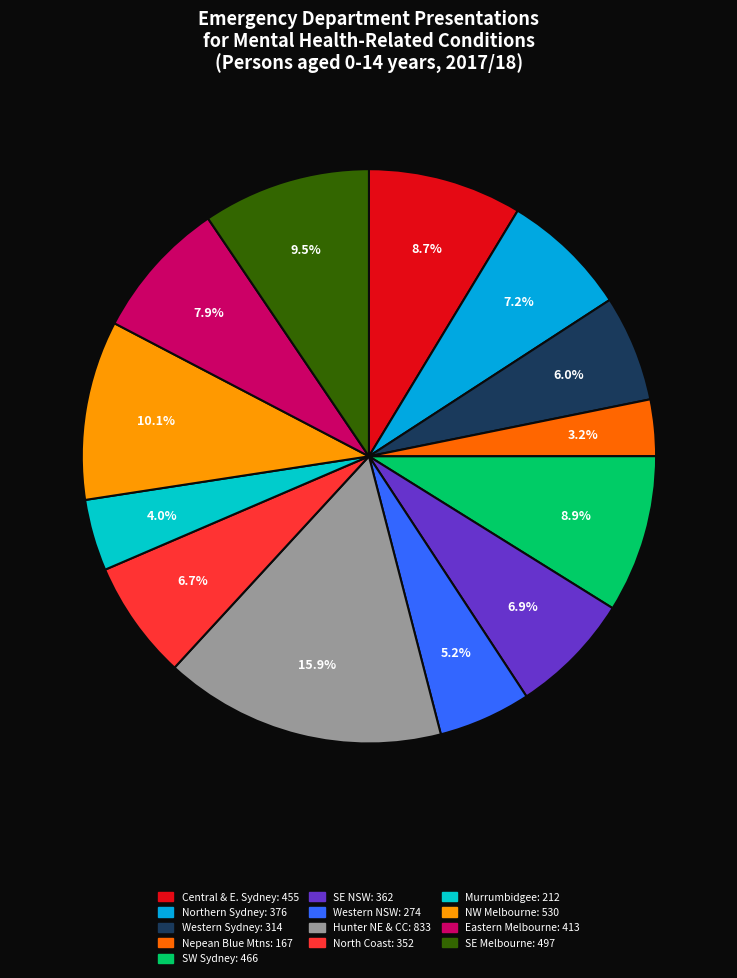

To the nearest percent, what is the average slice percentage?

8%